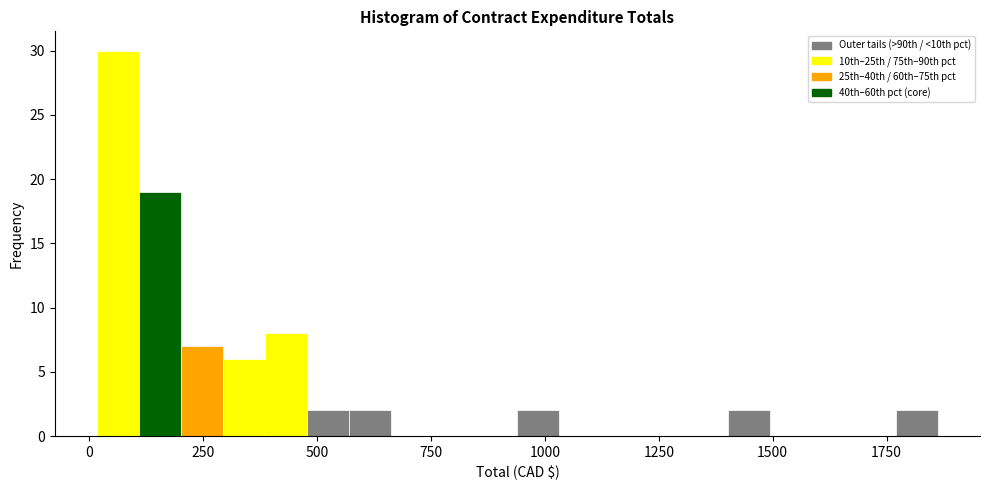

Around what value on the x-axis is the tallest bar? Give the approximate position of its centre, as read against the axis.

50